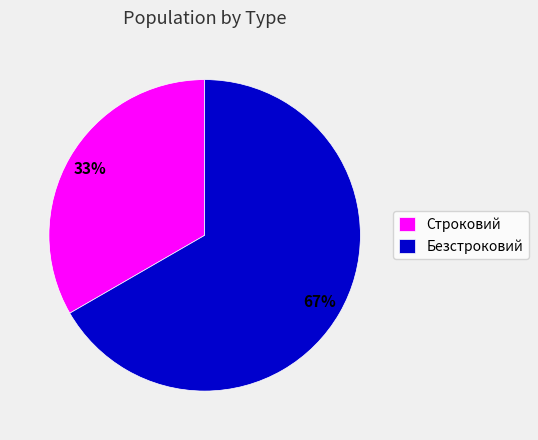

What percentage is the Безстроковий slice, to the nearest percent?

67%